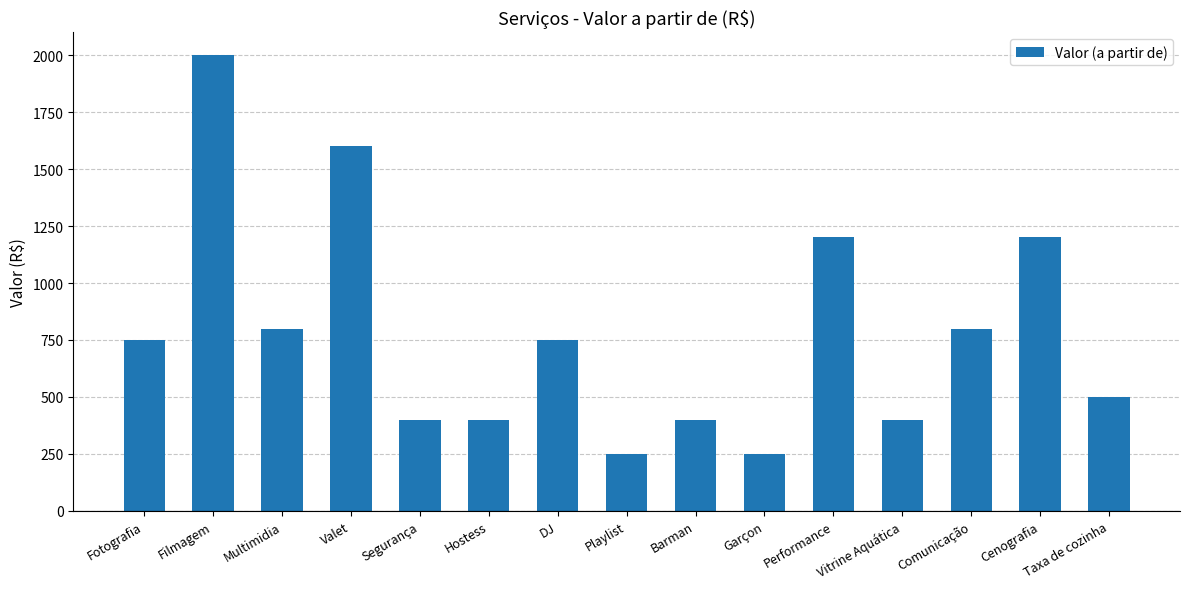

Reading right to left, transcribe all the data shown in this chart.

500	1200	800	400	1200	250	400	250	750	400	400	1600	800	2000	750